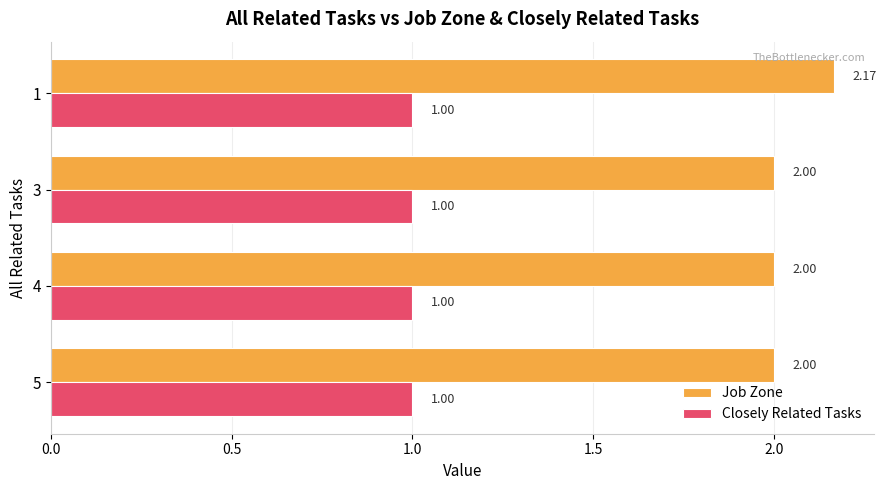

What is the total value across all series at 3?

3.0